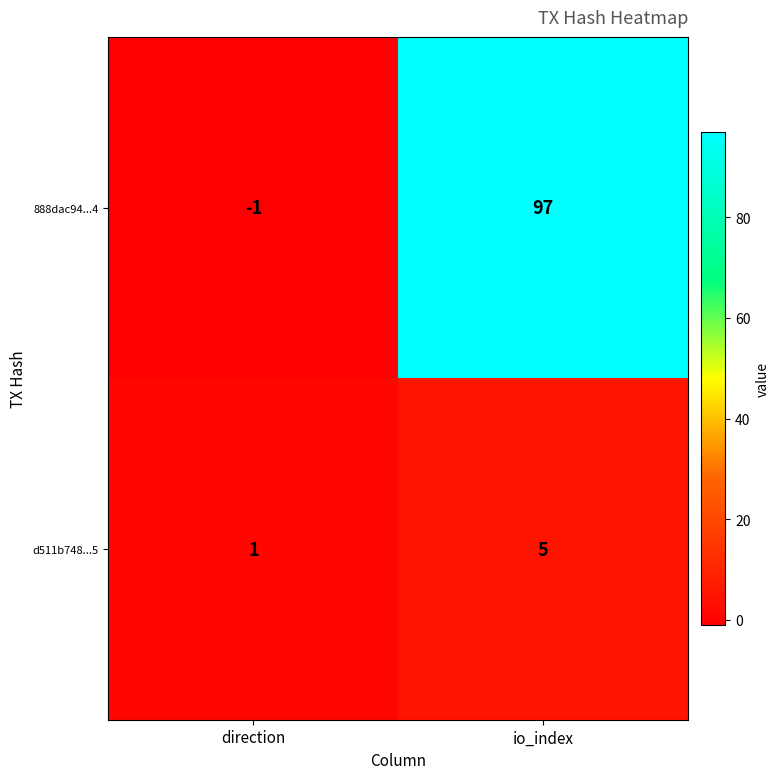

Is it true that d511b748...5 equals 5 at io_index?

True